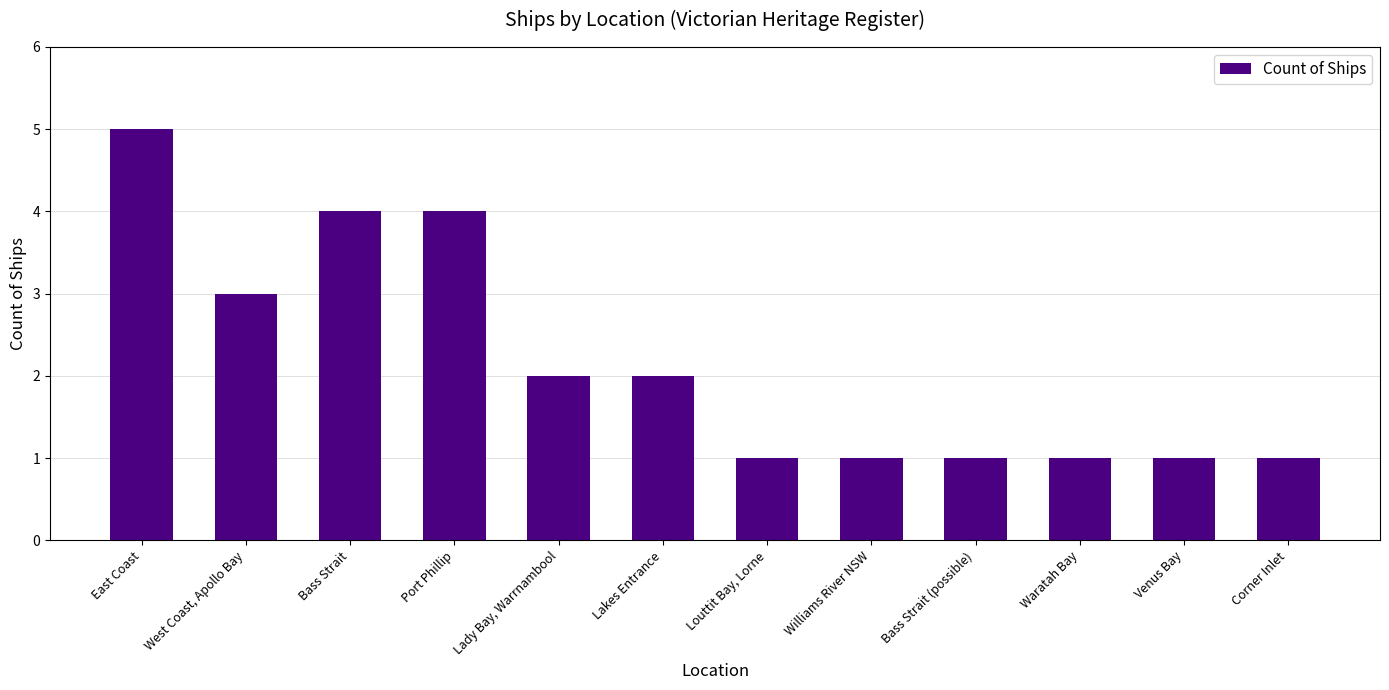

The chart shows a value of 5 at West Coast, Apollo Bay. True or false?

False